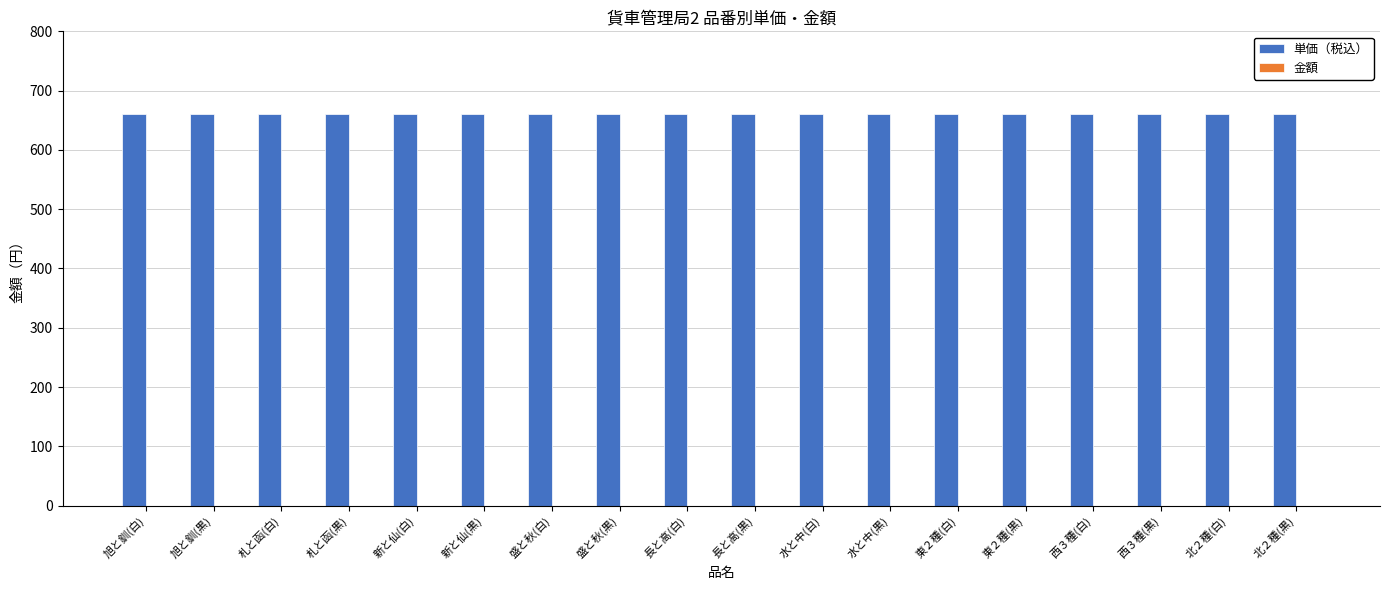

What is the label of the 9th bar from the left?

長と高(白)